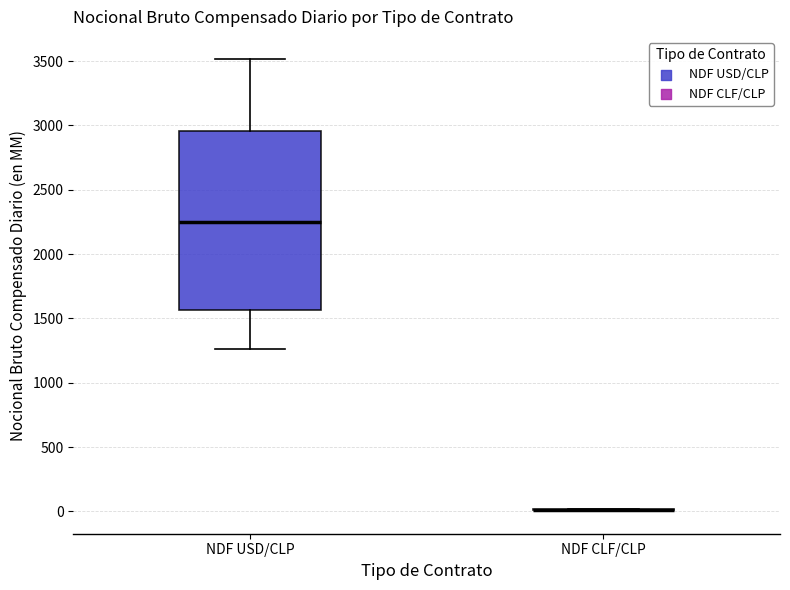

Reading left to right, transcribe this box plot: for each box, give where its median line is, the range the box spans, and where its two whiskers end, as read against the y-axis. The values are not printed on the chart, so give them approximately, as read against the axis.

NDF USD/CLP: median 2250, box 1550 to 2950, whiskers 1250 to 3500
NDF CLF/CLP: box collapsed to a line at 0, whiskers 0 to 0